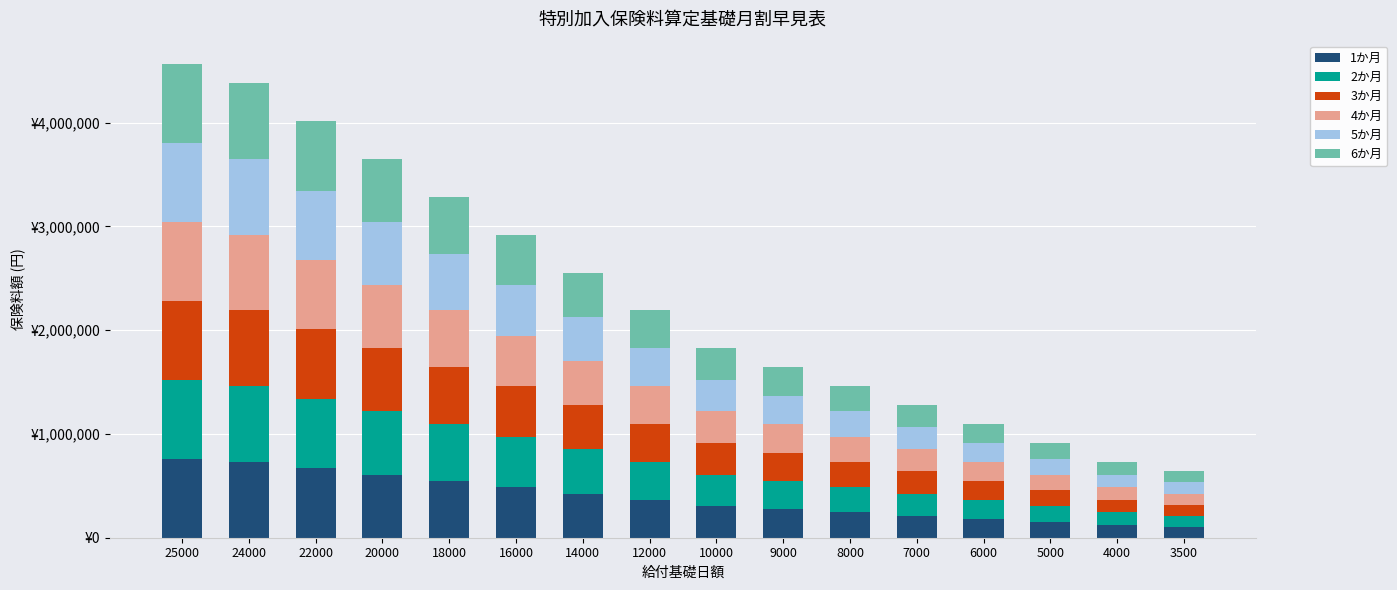

At which category is the sum across all series the highest?

25000